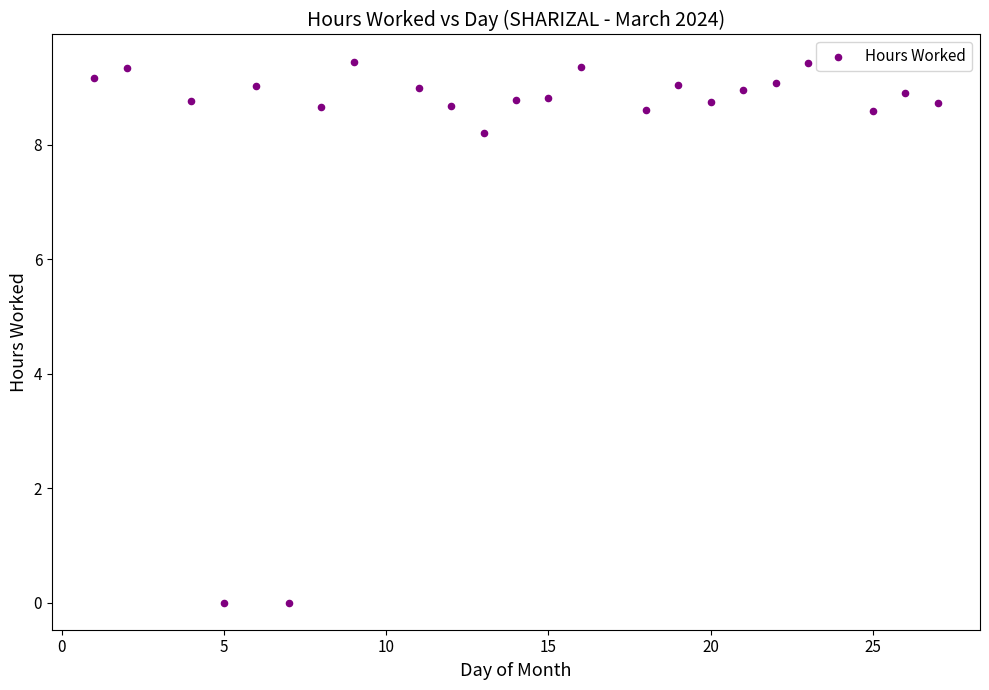

What is the range of X values (max minus min)?

26.0